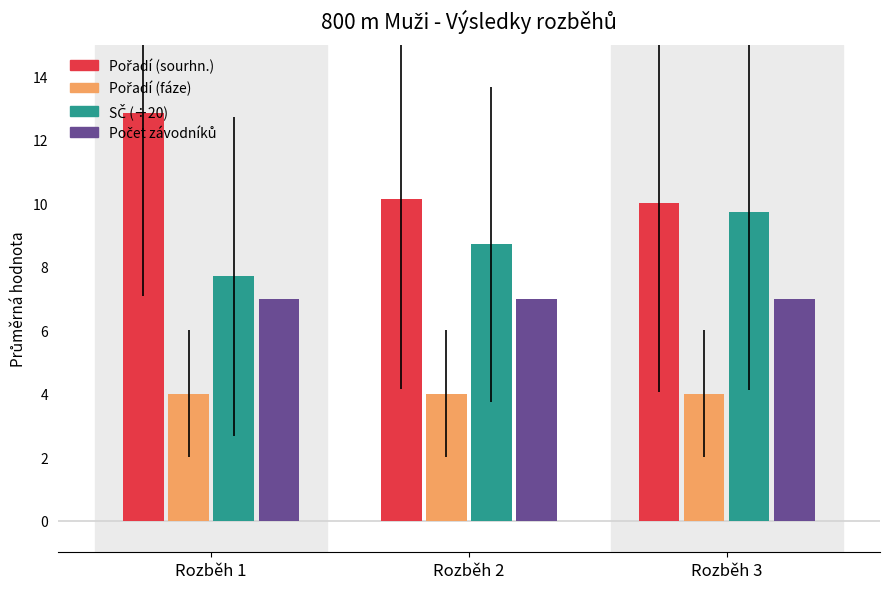

What is the difference between the highest and lowest values at Rozběh 2?

6.1